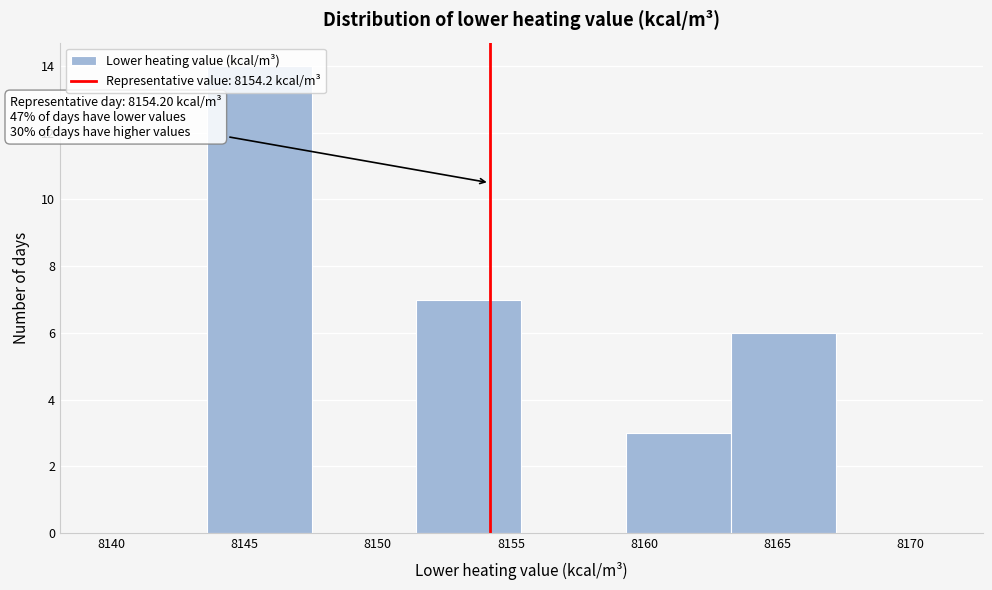

Over which range of the x-axis is the bar tallest?

8143.5 to 8147.5